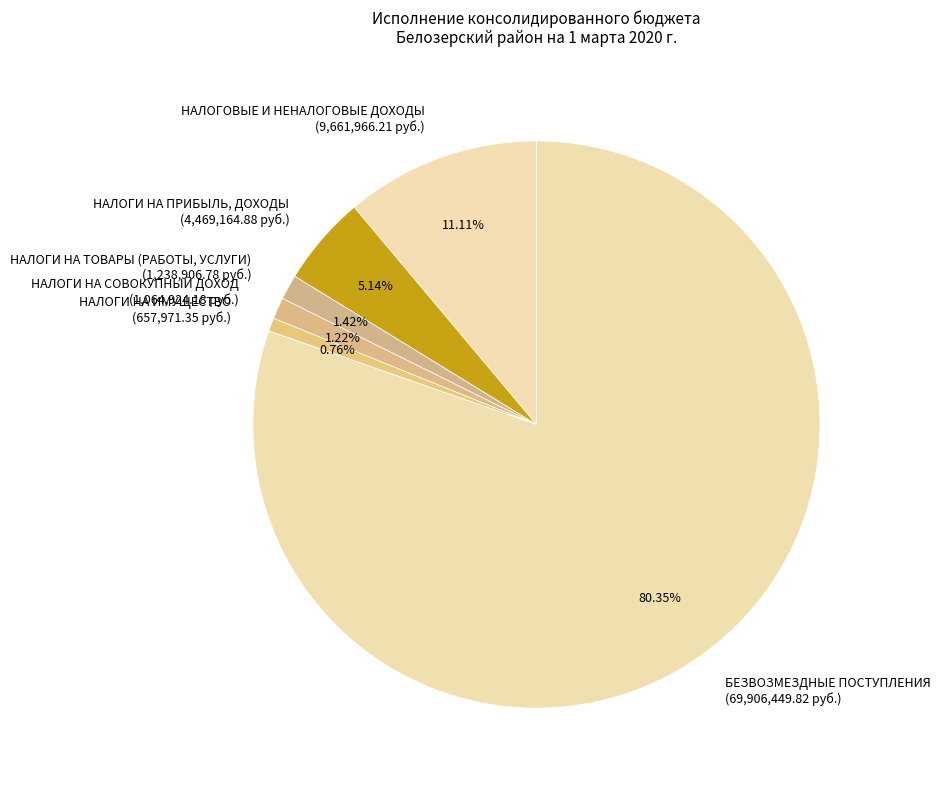

True or false: НАЛОГИ НА СОВОКУПНЫЙ ДОХОД accounts for 1% of the total.

True